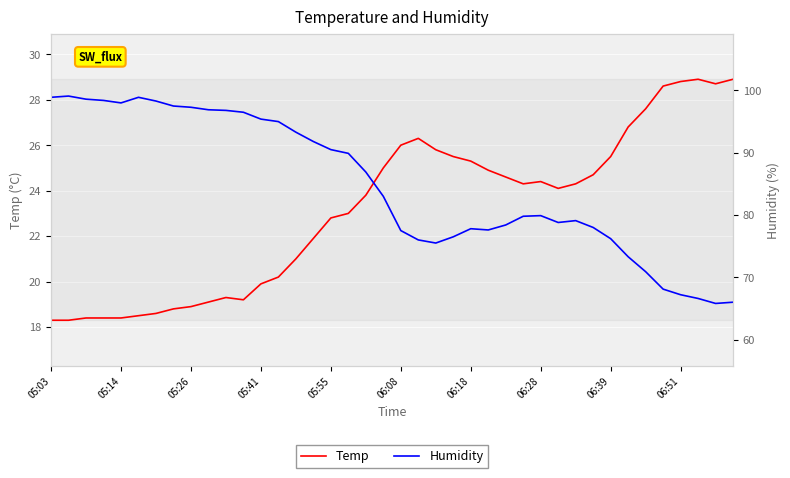

What is the lowest value of the Temp series?

18.3